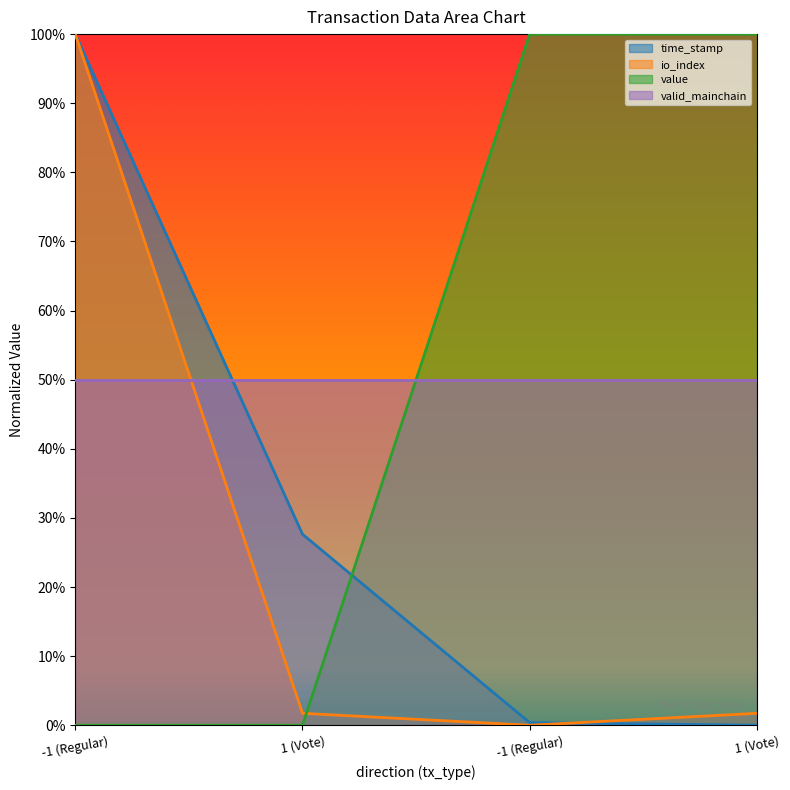

Does the chart display data point markers on the line(s)?

No